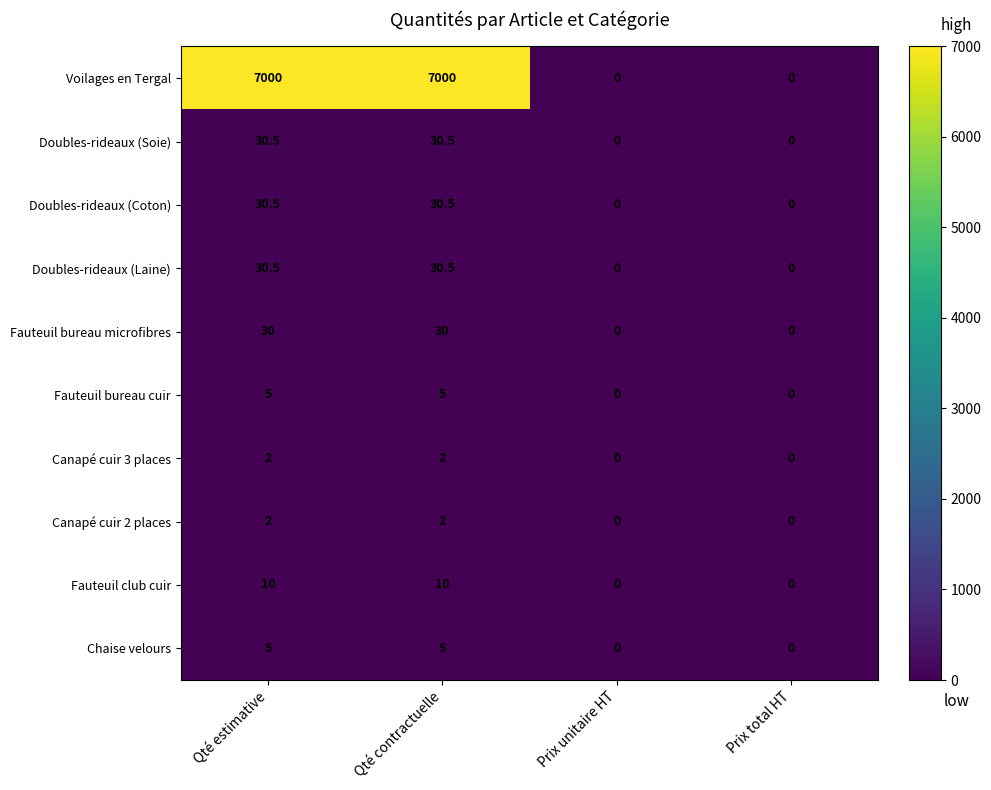

What is the highest value of the Canapé cuir 2 places series?

2.0